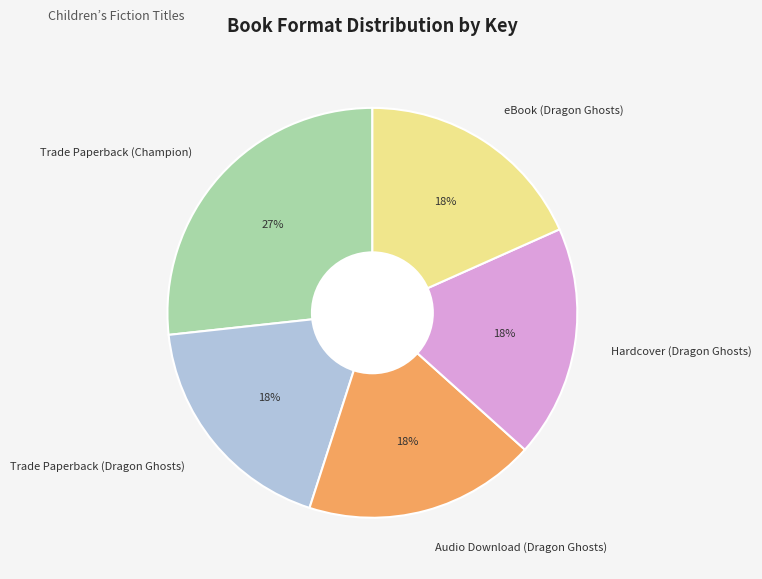

What is the largest slice in the pie chart?

Trade Paperback (Champion)